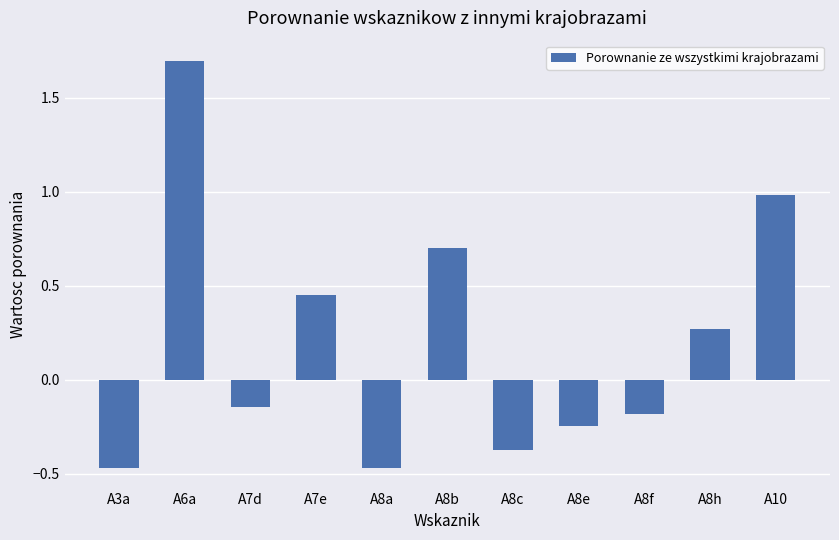

What is the approximate value at A10?

1.0